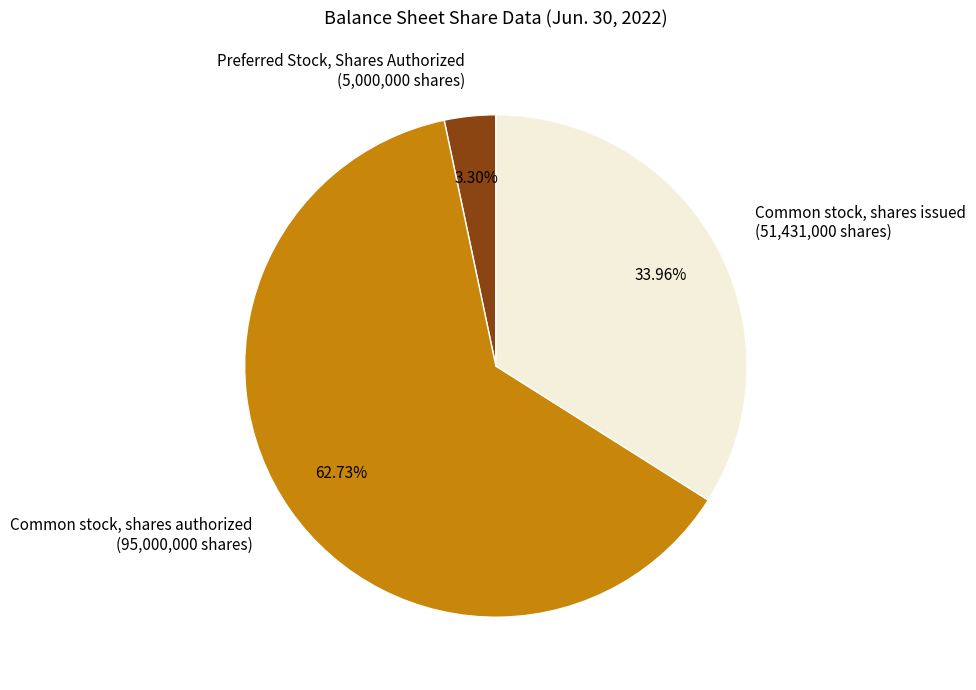

Between Preferred Stock, Shares Authorized and Common stock, shares authorized, which is larger?

Common stock, shares authorized